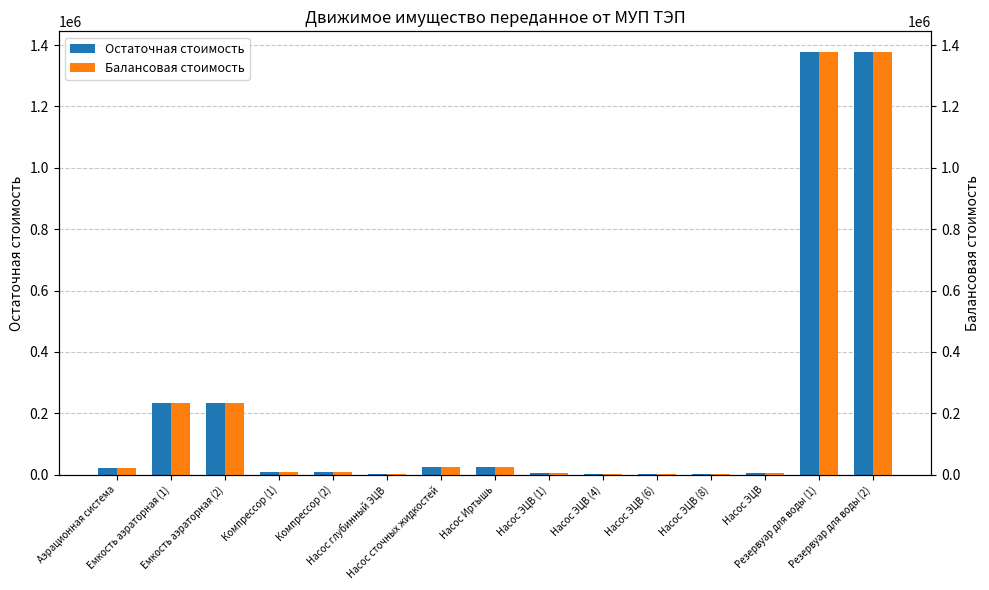

What is the smallest value displayed?

1397